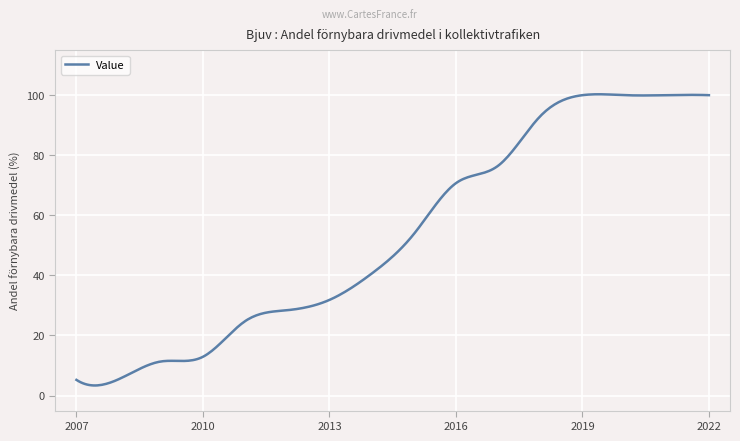

How many lines are shown in the chart?

1